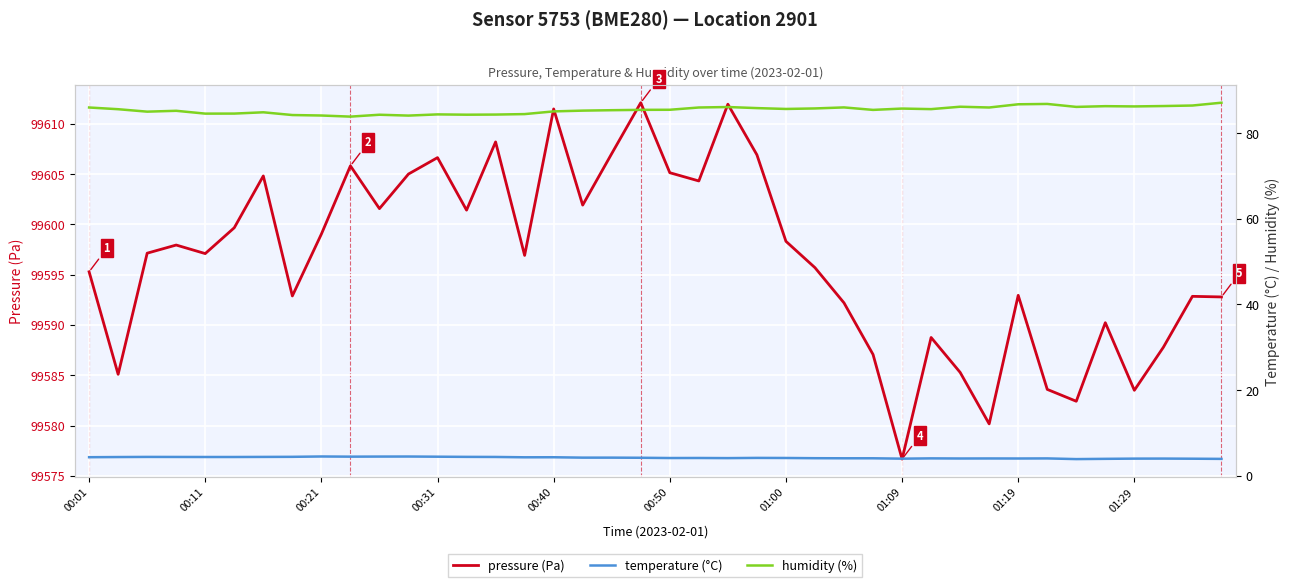

Which category has the highest value across all series?

19